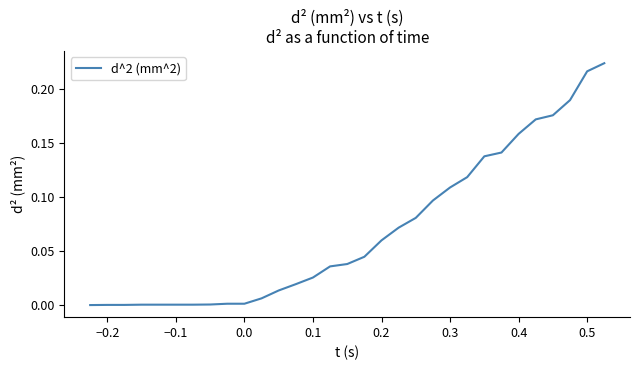

What is the difference between the maximum and minimum values?

0.2